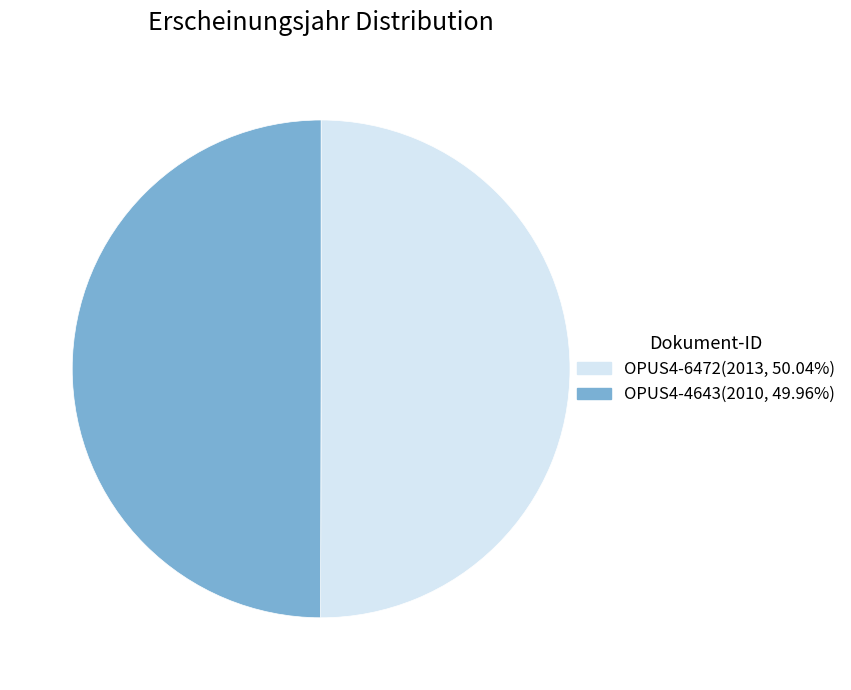

Is the sum of OPUS4-4643 and OPUS4-6472 greater than half?

Yes